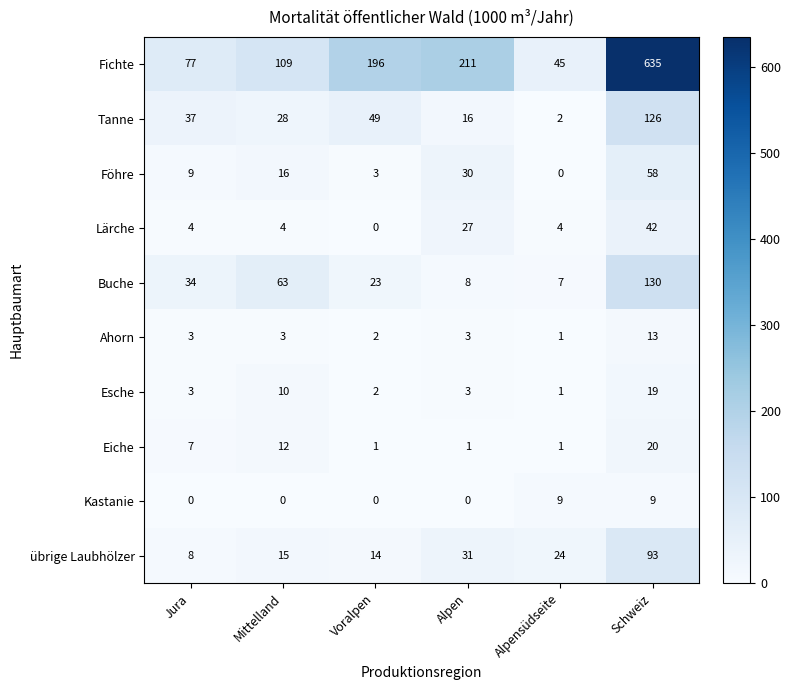

What is the sum of the Ahorn values at Jura and Alpensüdseite?

4